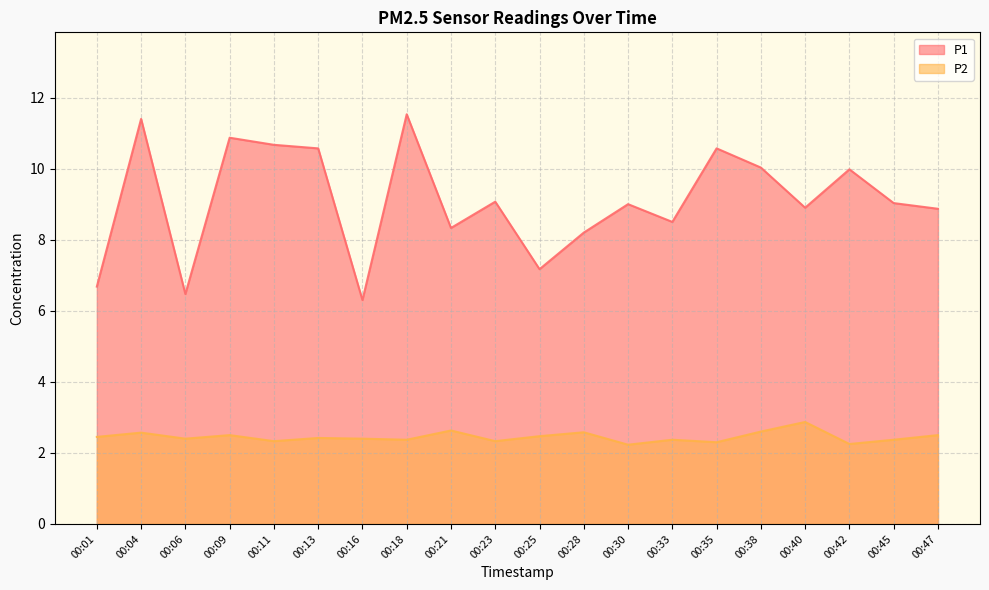

Which has a higher value, 00:21 or 00:42?

00:42